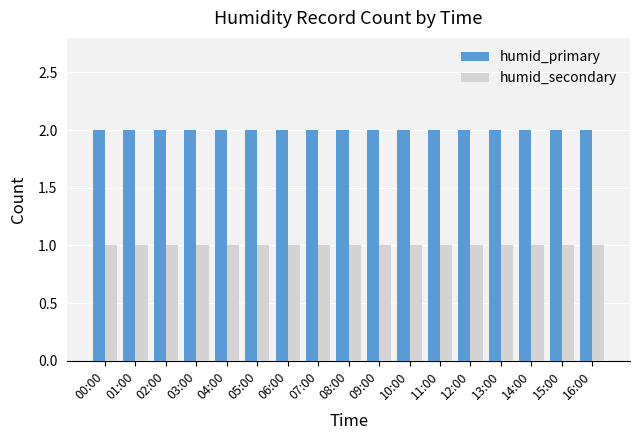

Which series has the largest total across all categories?

humid_primary